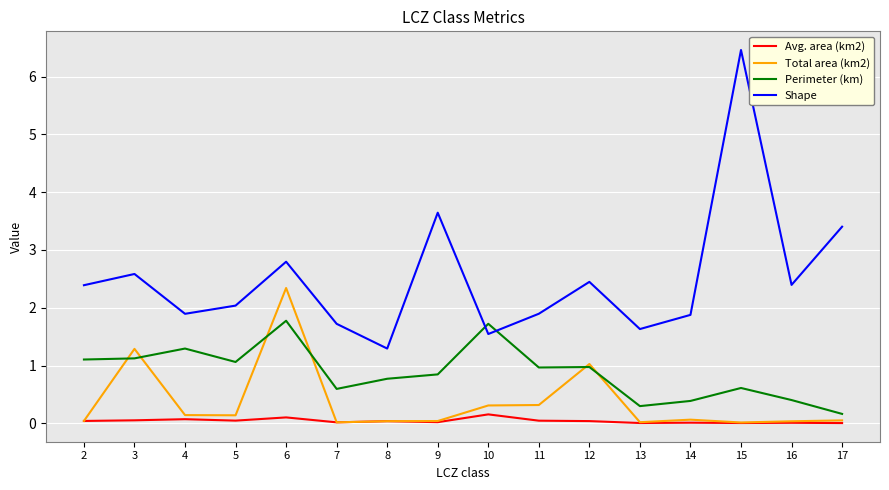

Which series has the largest total across all categories?

Shape